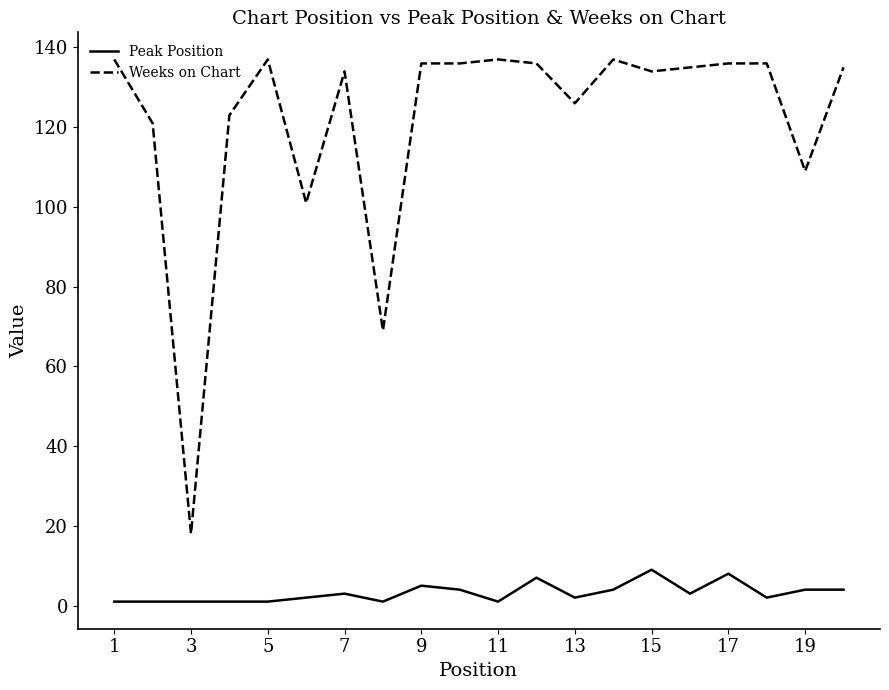

True or false: Peak Position and Weeks on Chart intersect in this chart.

False